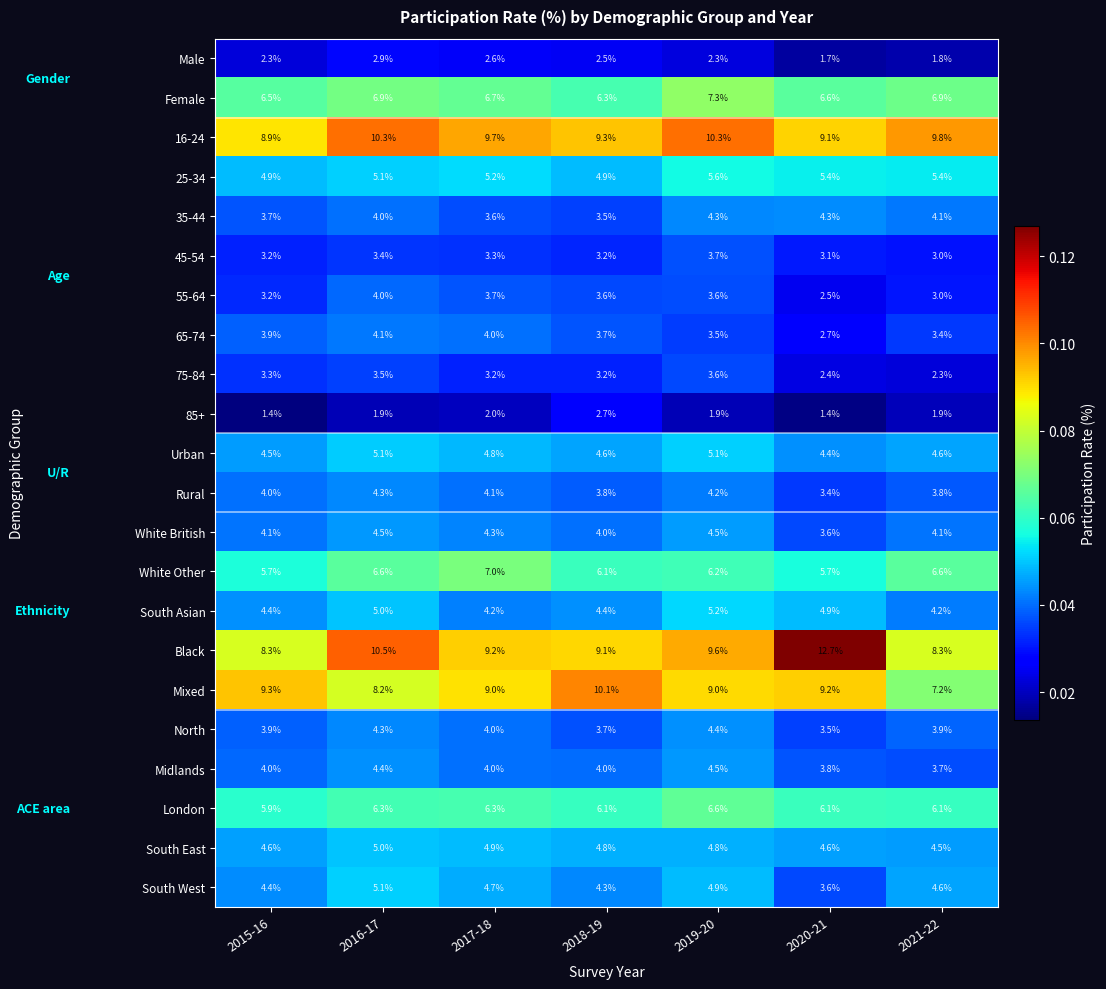

Rank the categories by South West value from highest to lowest.

2016-17, 2019-20, 2017-18, 2021-22, 2015-16, 2018-19, 2020-21